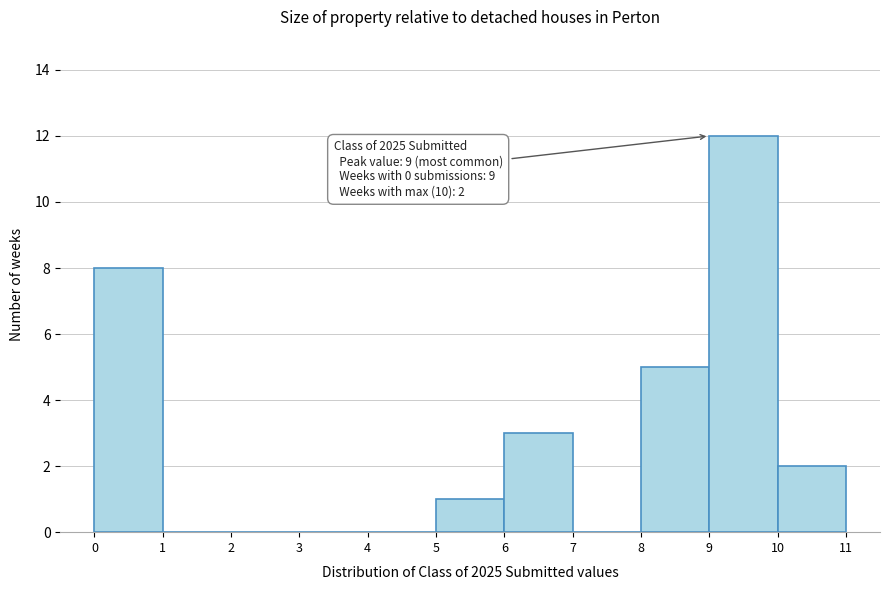

Over which range of the x-axis is the bar tallest?

9 to 10